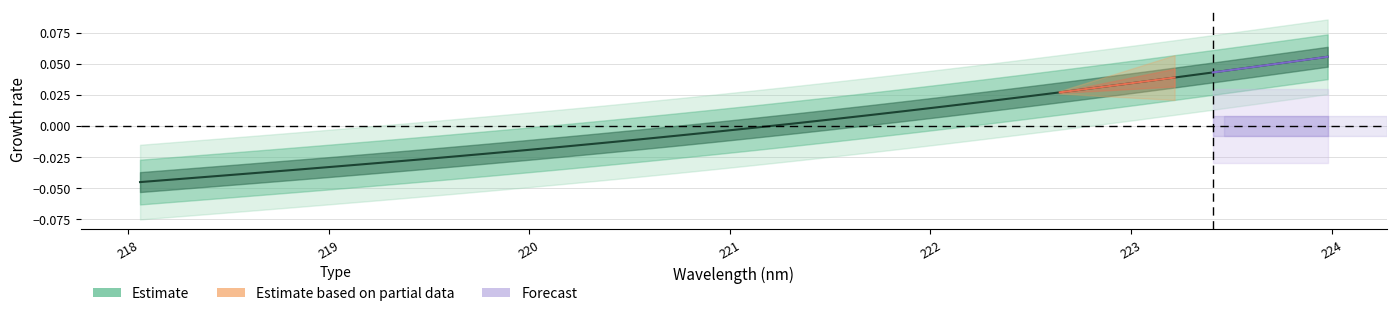

How many values exceed 0?

15